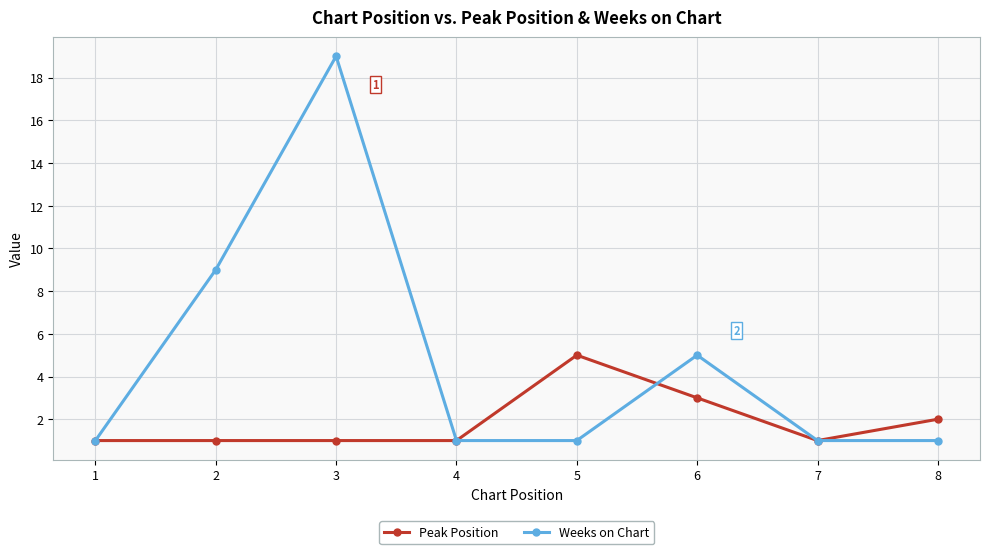

At which label does Peak Position reach its peak?

5